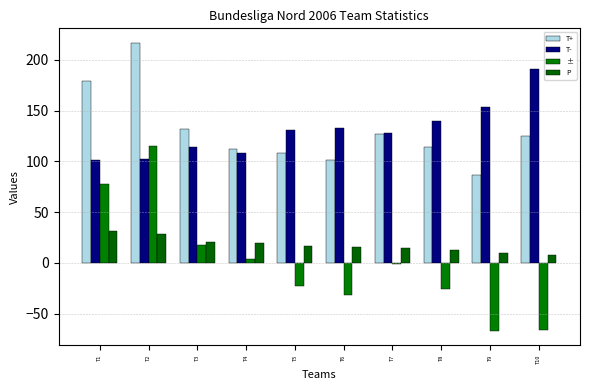

Reading left to right, transcribe all the data shown in this chart.

T+: 179	217	132	112	108	101	127	114	87	125
T-: 101	102	114	108	131	133	128	140	154	191
±: 78	115	18	4	-23	-32	-1	-26	-67	-66
P: 31	29	21	20	17	16	15	13	10	8